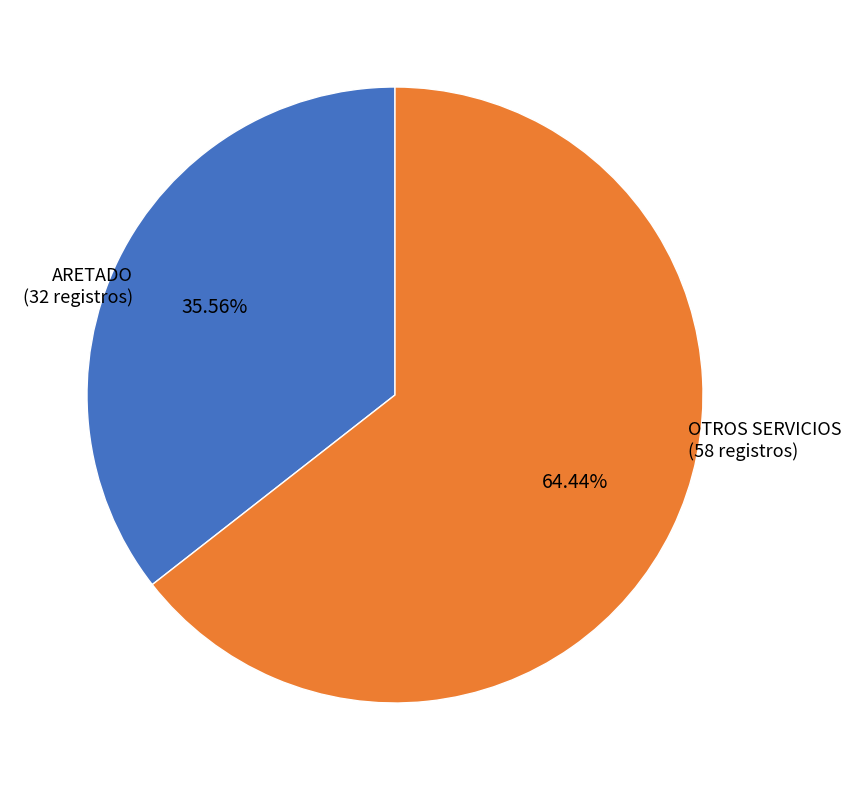

Is OTROS SERVICIOS the majority of the pie?

Yes